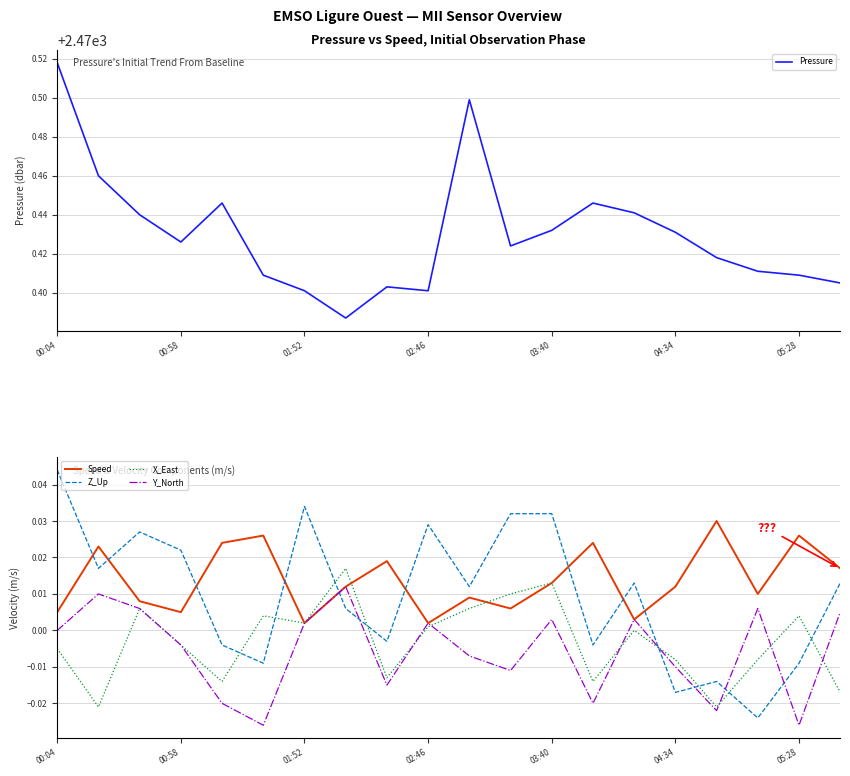

Does the chart have visible grid lines?

Yes